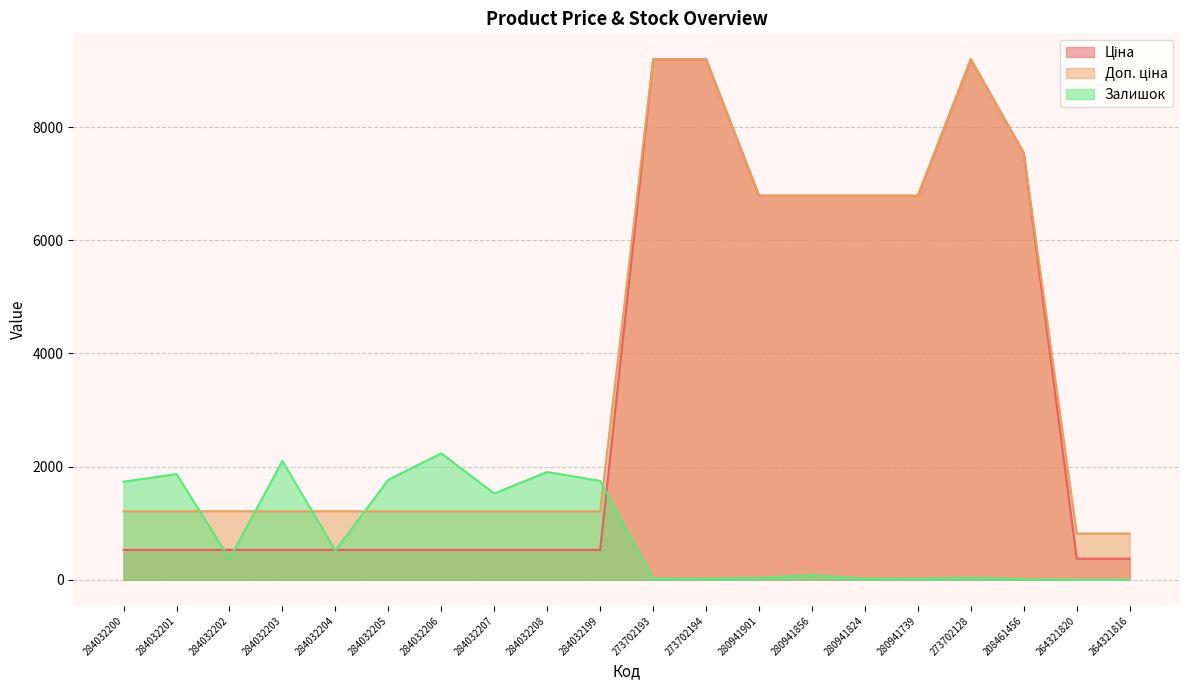

The Ціна series shows 6787.1 at 280941901. True or false?

True